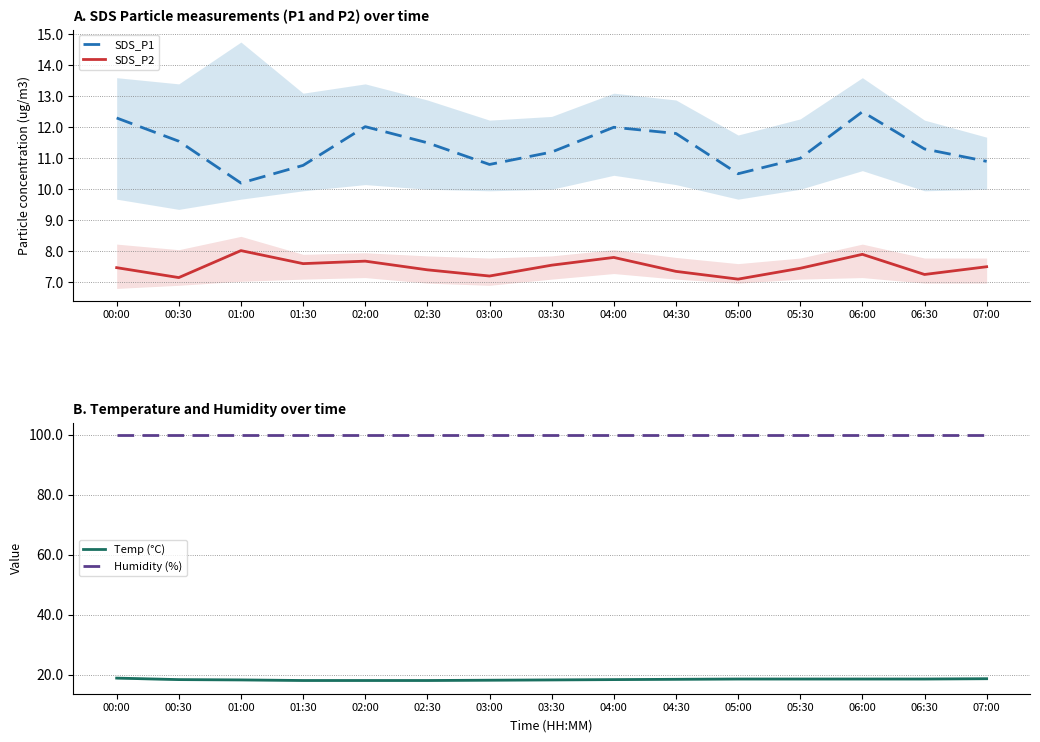

What is the total value across all series at 00:00?

138.6